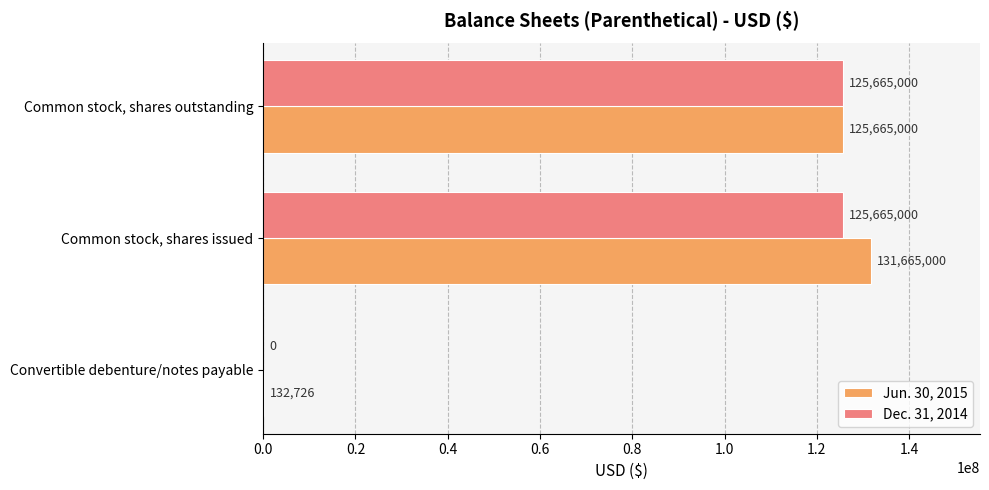

Between Convertible debenture/notes payable and Common stock, shares issued, which series saw the biggest shift?

Jun. 30, 2015